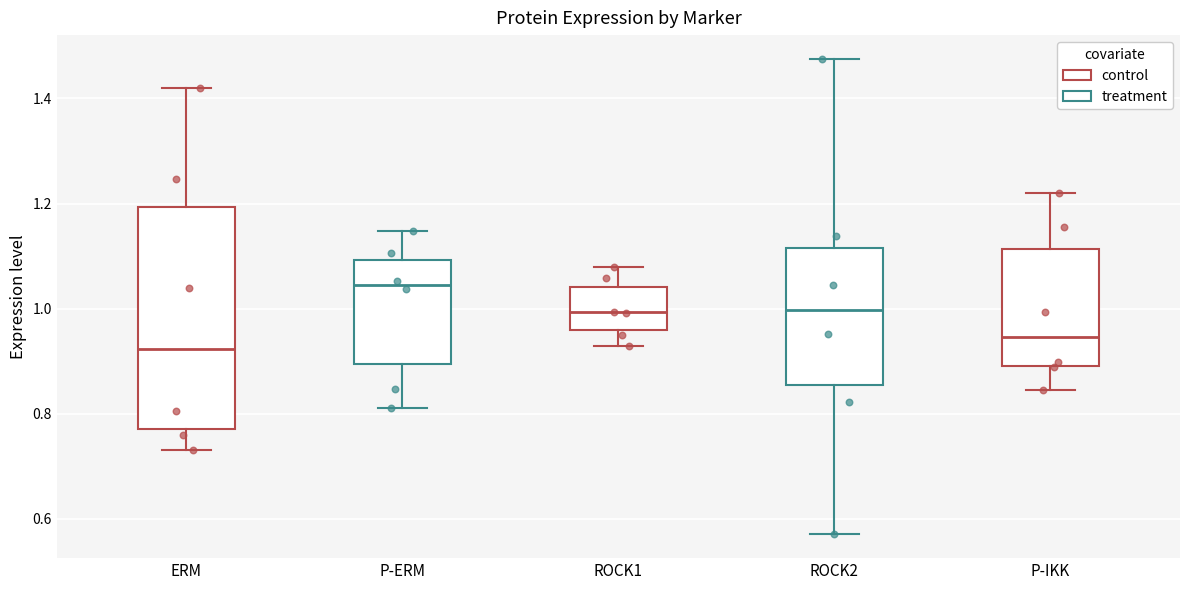

Which box's median line is the lowest?

ERM